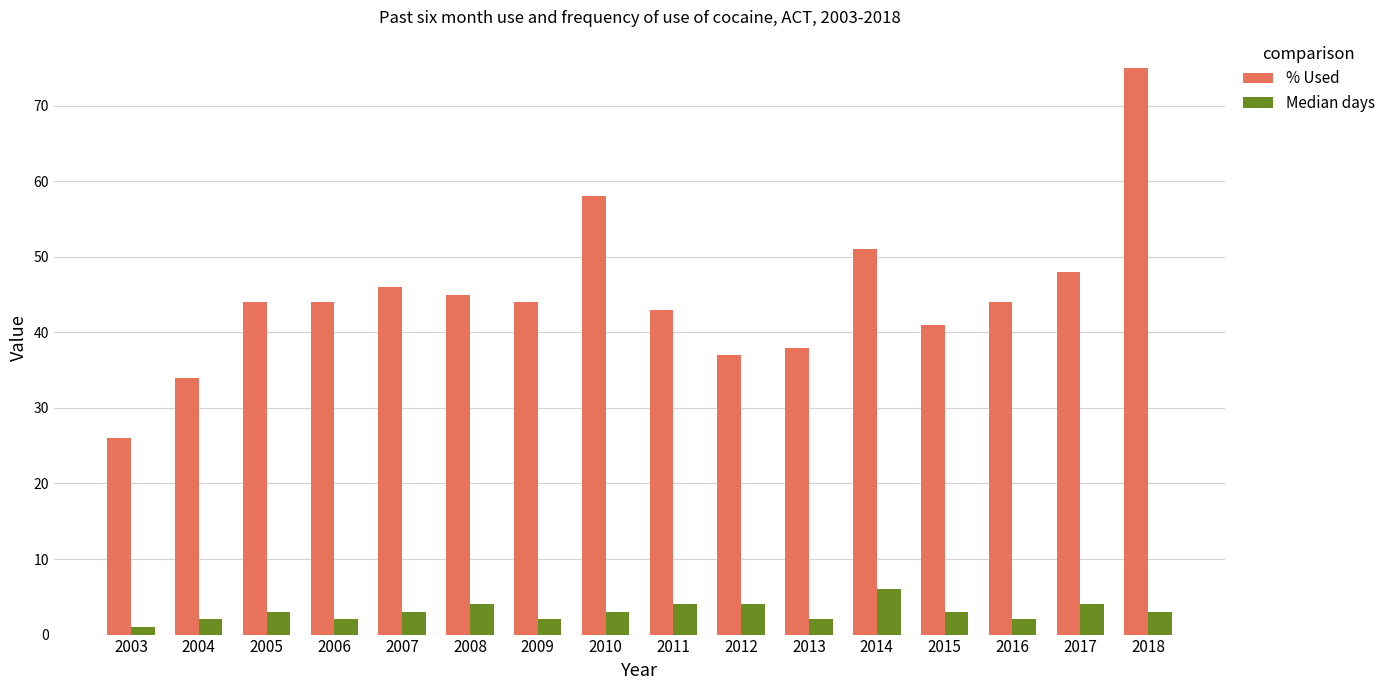

List the series in order of their peak value, lowest first.

Median days, % Used